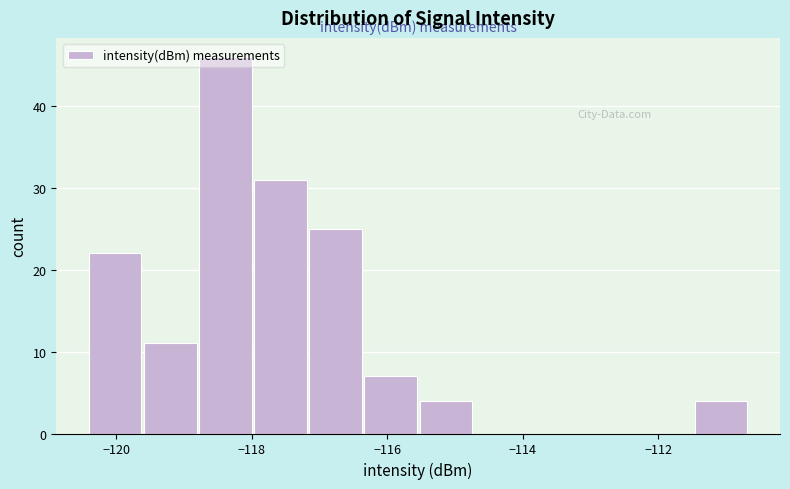

Over which range of the x-axis is the bar tallest?

-118.8 to -118.0